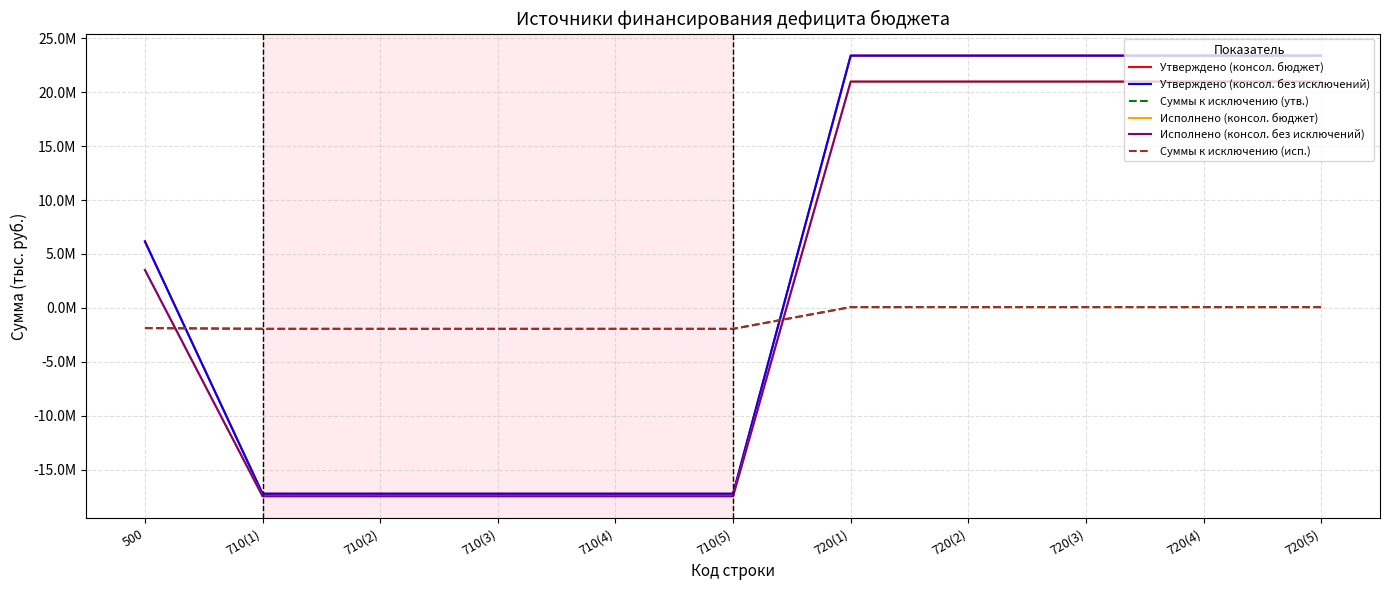

Does the chart display data point markers on the line(s)?

No